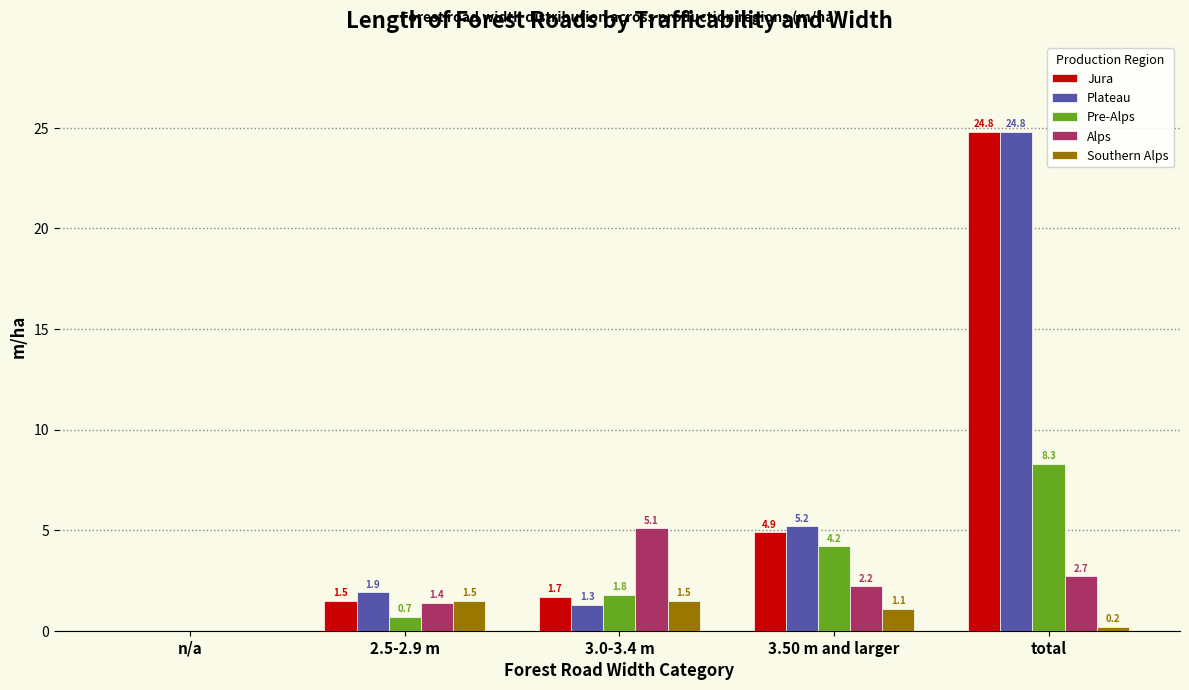

What is the total value across all series at 3.0-3.4 m?

11.4